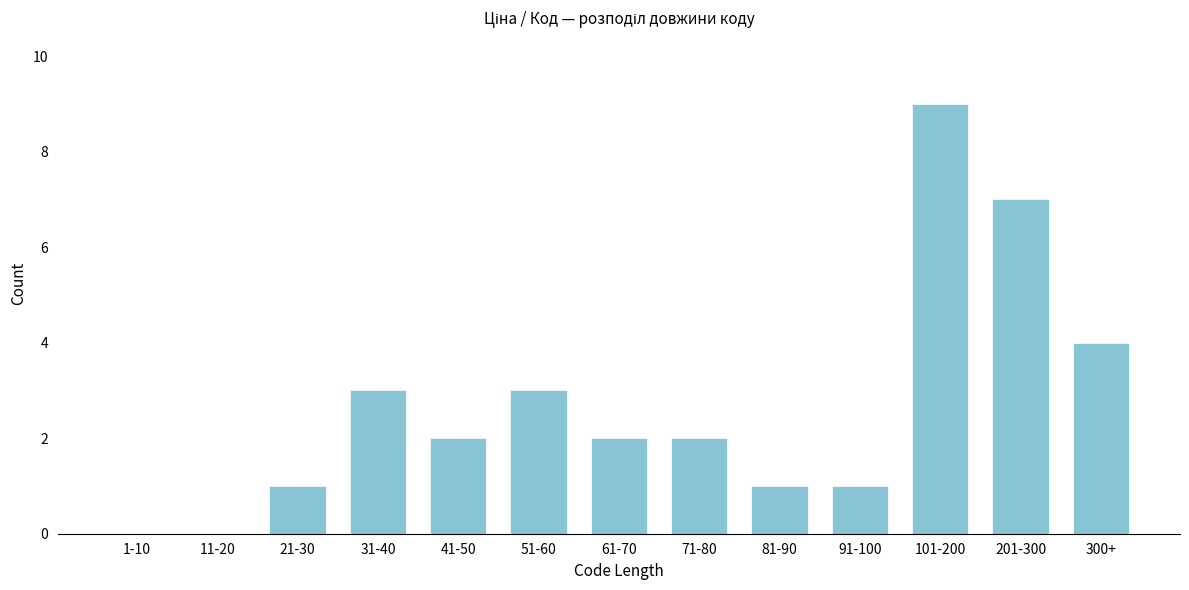

Reading right to left, list all the values displayed in this chart.

300+=4	201-300=7	101-200=9	91-100=1	81-90=1	71-80=2	61-70=2	51-60=3	41-50=2	31-40=3	21-30=1	11-20=0	1-10=0